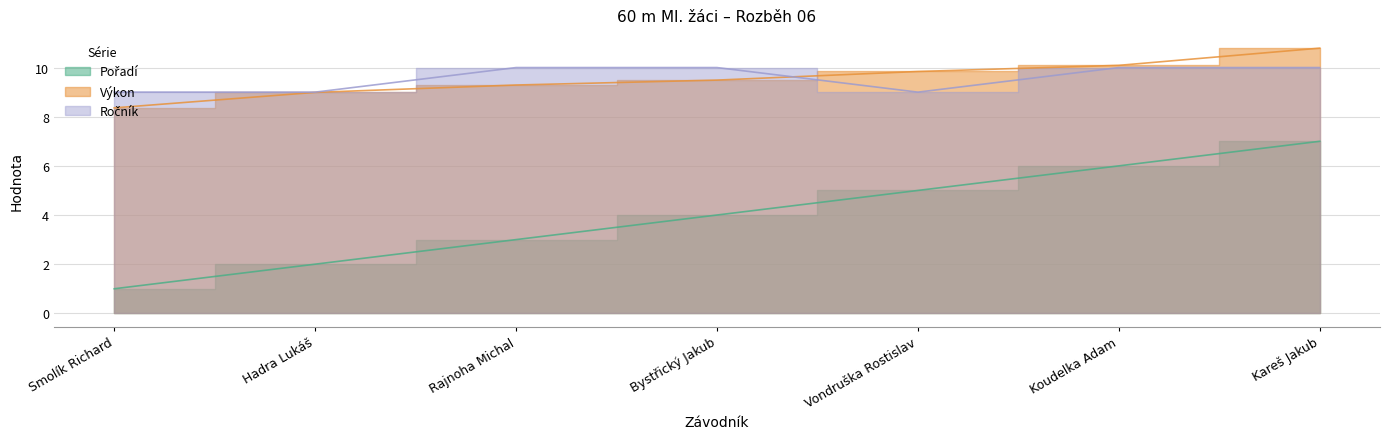

Which category has the highest value across all series?

Kareš Jakub